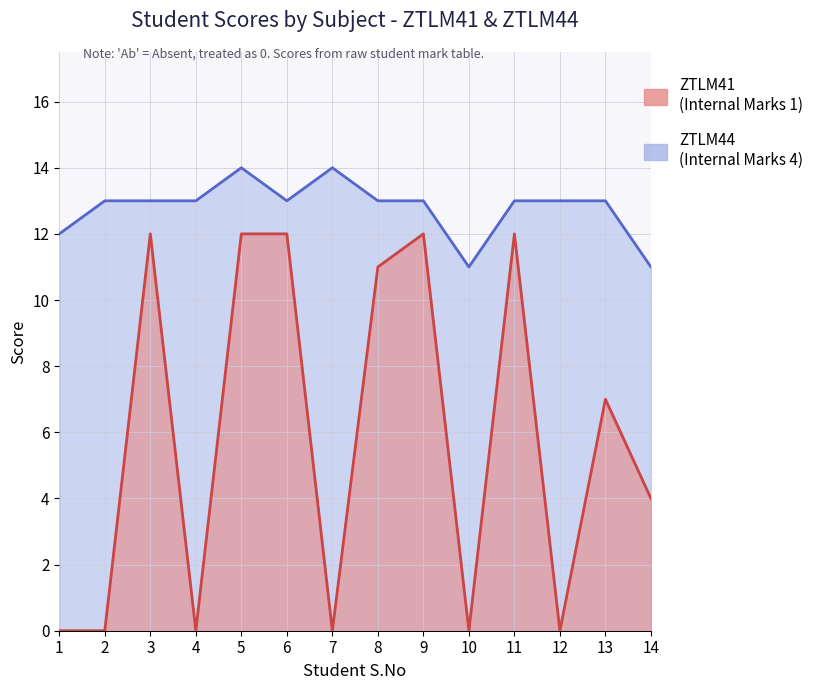

Which series changed the most between 5 and 9?

ZTLM44